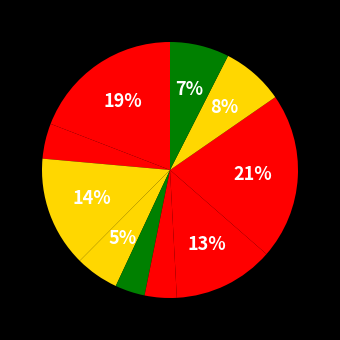

To the nearest percent, what is the difference between the largest and smallest slice percentages?

17%